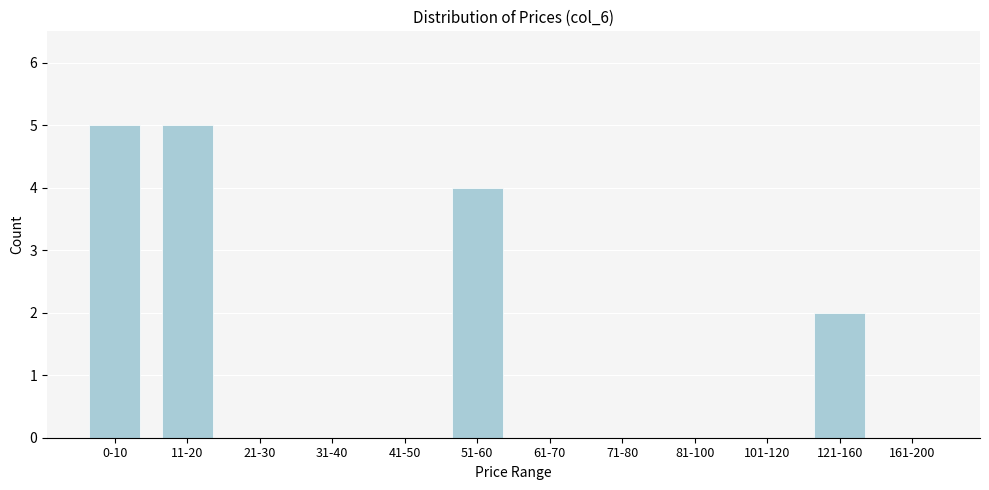

Reading left to right, transcribe all the data shown in this chart.

0-10=5	11-20=5	21-30=0	31-40=0	41-50=0	51-60=4	61-70=0	71-80=0	81-100=0	101-120=0	121-160=2	161-200=0